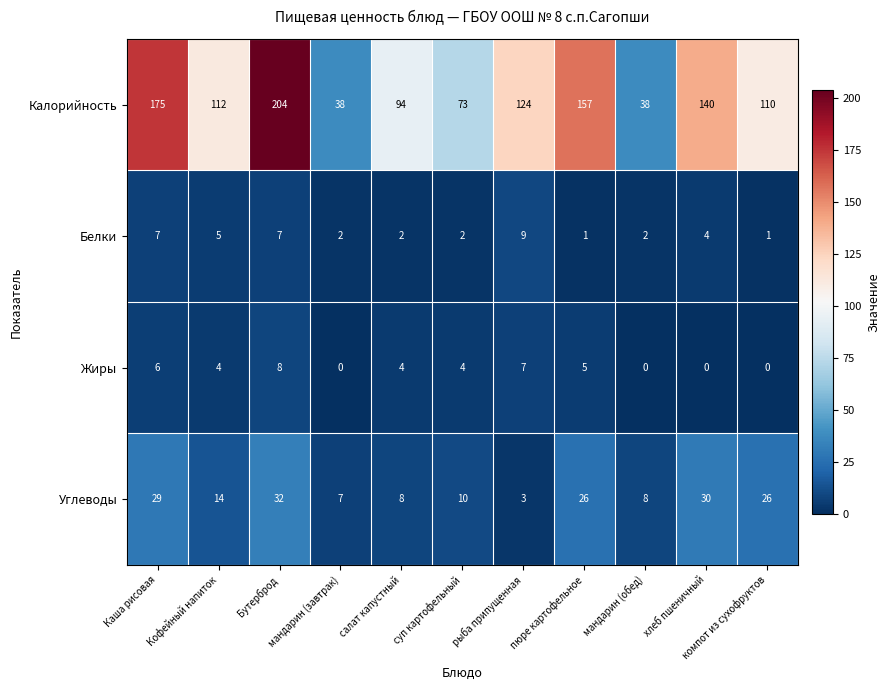

List the series in order of their peak value, highest first.

Калорийность, Углеводы, Белки, Жиры